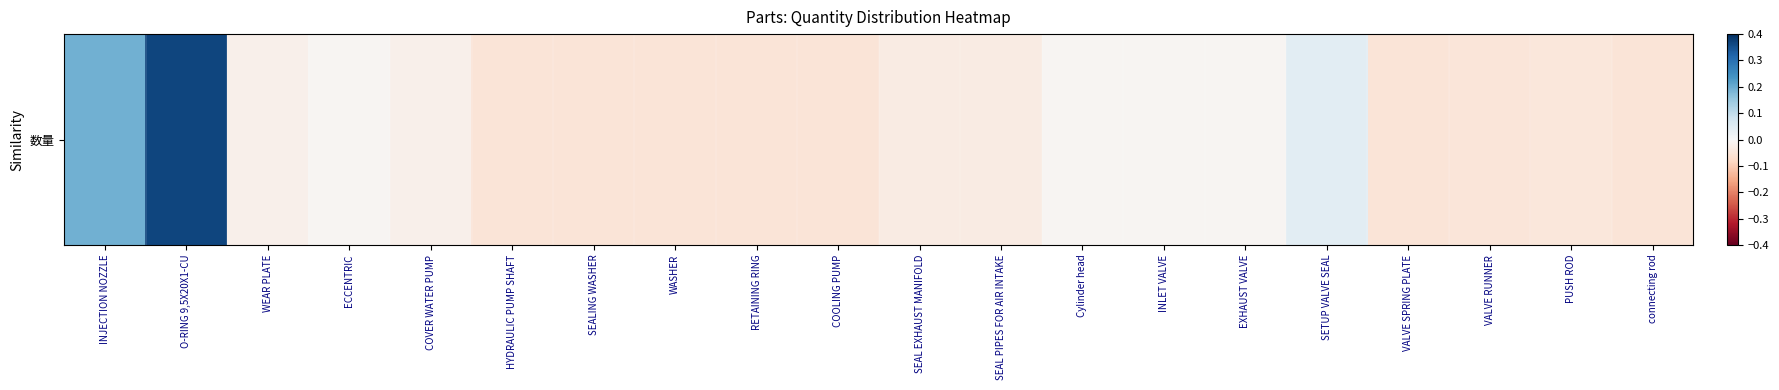

Count the number of data series in this chart.

1